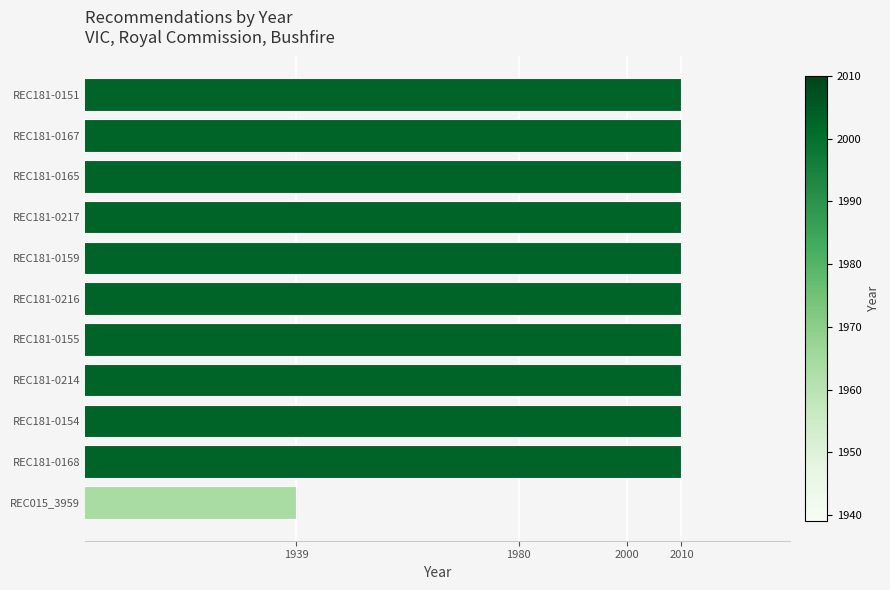

What is the ratio of the value at REC181-0217 to the value at REC181-0155?

1.0